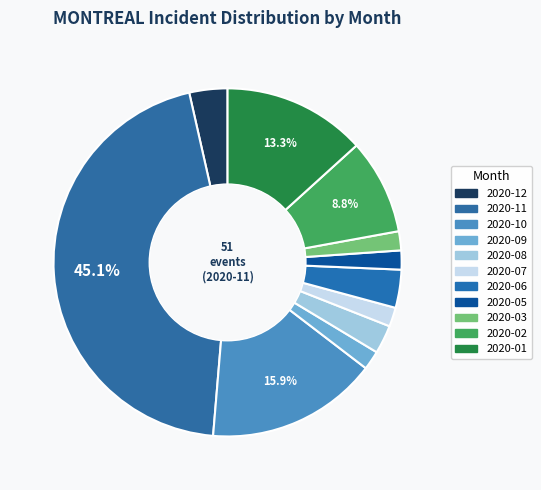

What is the largest slice in the pie chart?

2020-11